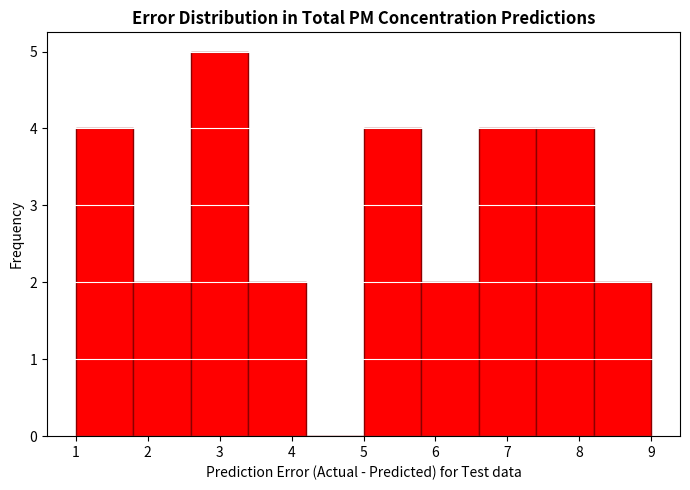

How tall is the bar that spans 5.0 to 5.8 on the x-axis? The values are not printed on the chart, so give them approximately, as read against the axis.

4